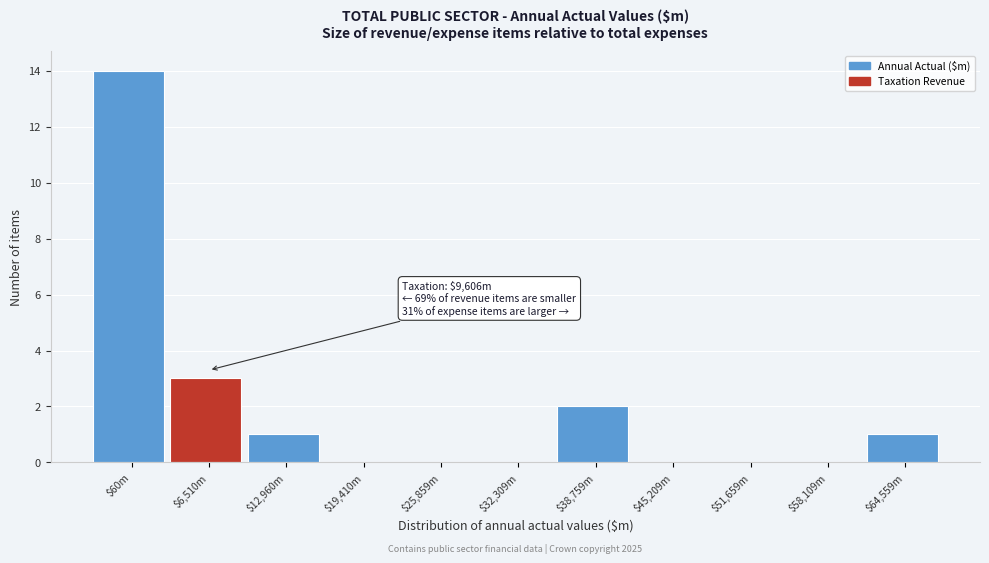

What is the sum of all values?

21